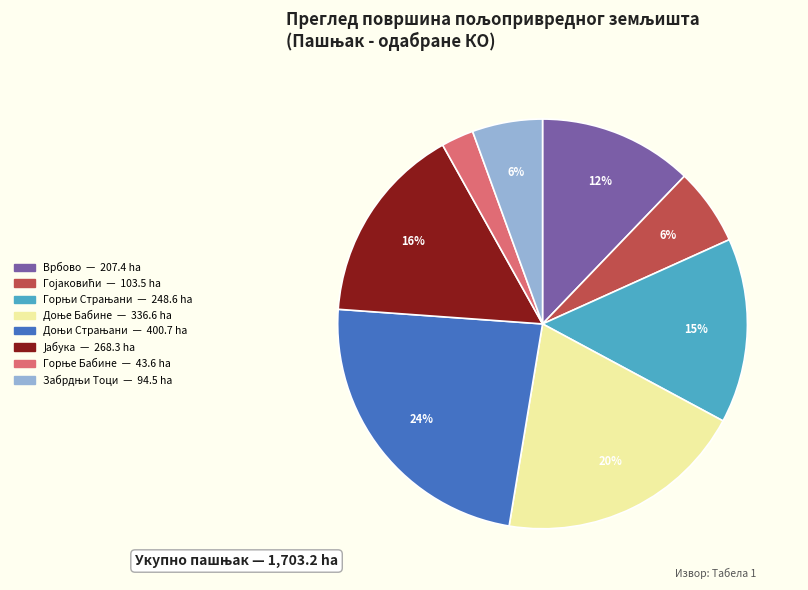

Is it true that Врбово is 12% of the pie?

True